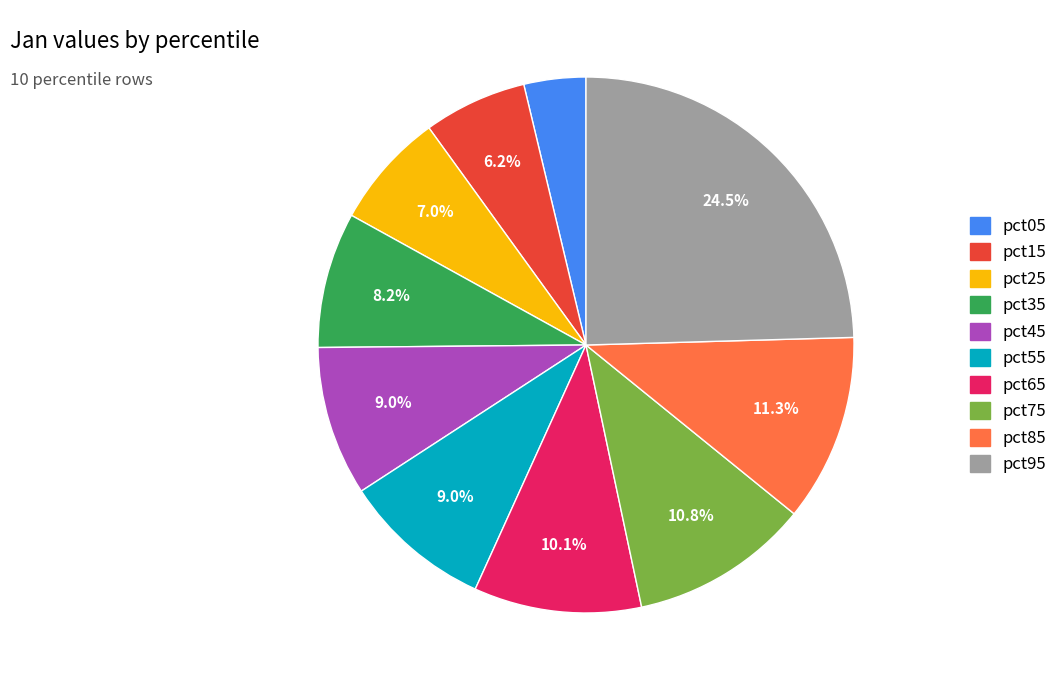

What portion of the pie excludes pct45?

91.0%